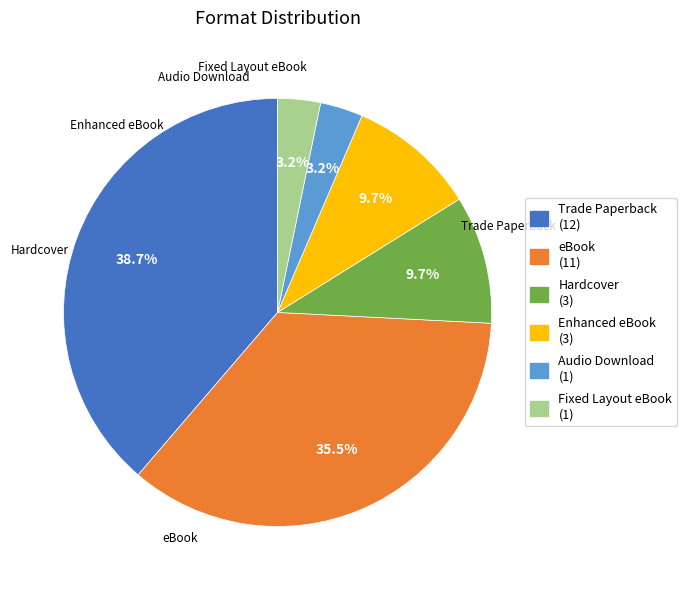

To the nearest percent, what portion does Hardcover represent?

10%